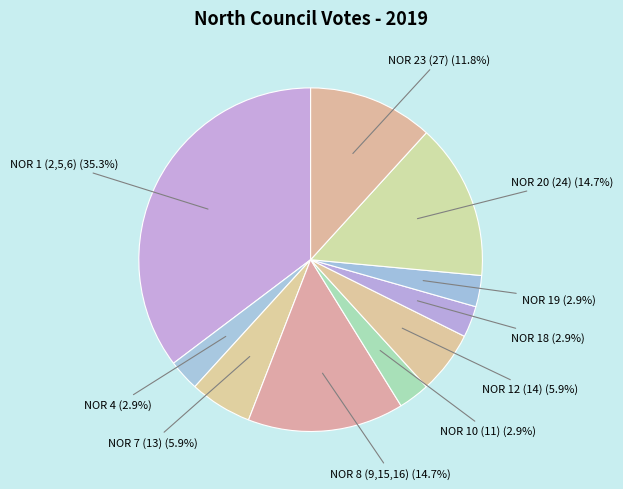

To the nearest percent, what percentage of the pie is NOR 10 (11)?

3%